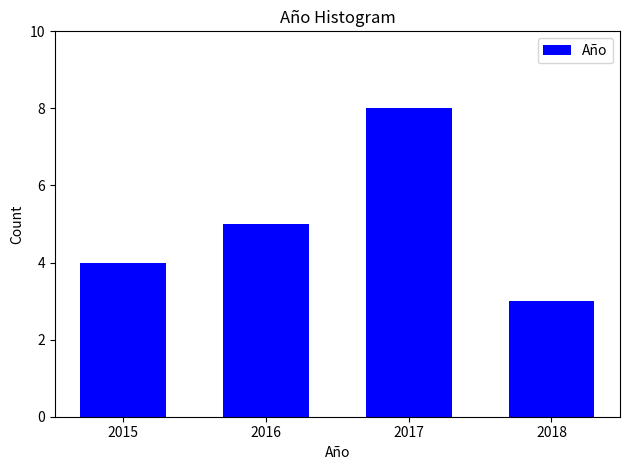

Reading left to right, list all the values displayed in this chart.

4	5	8	3